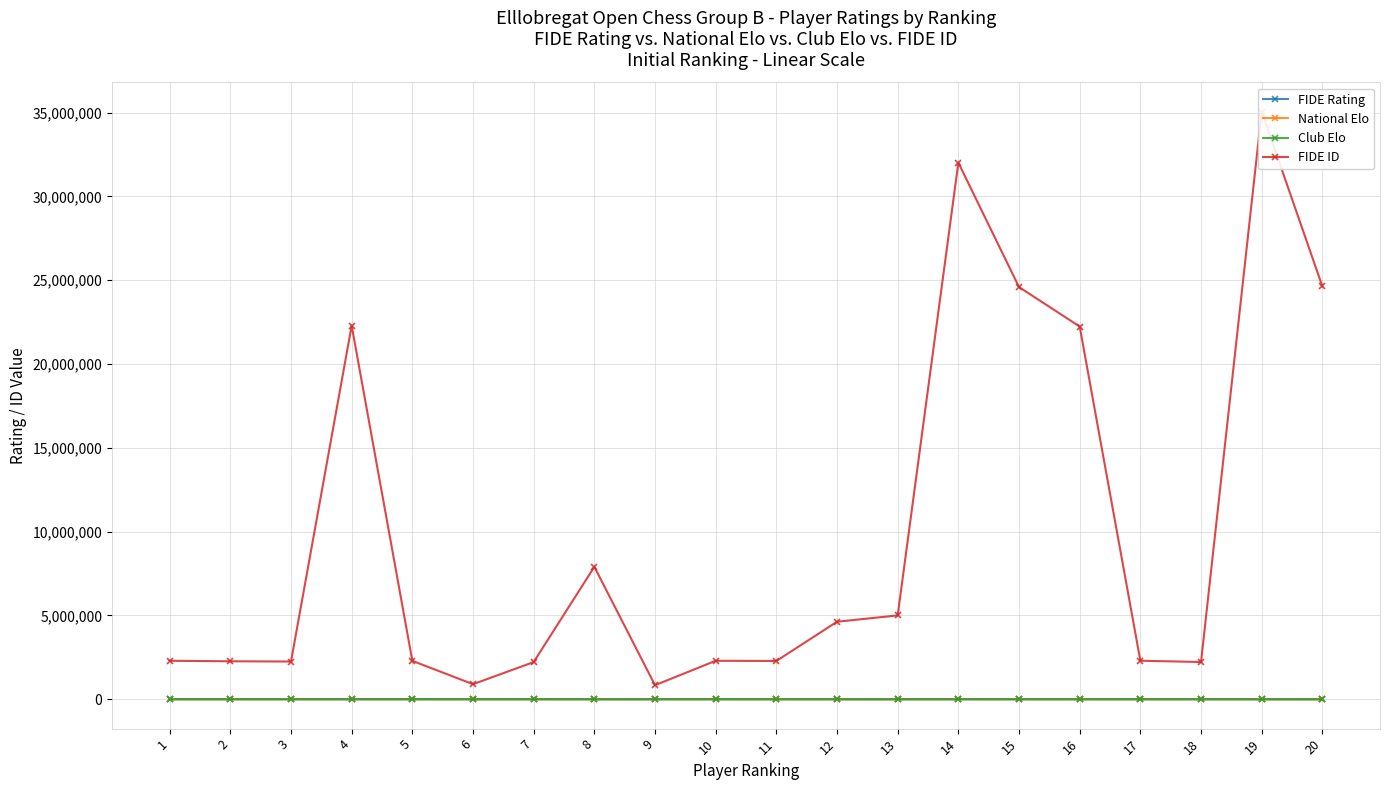

True or false: FIDE ID and National Elo cross at least once.

False